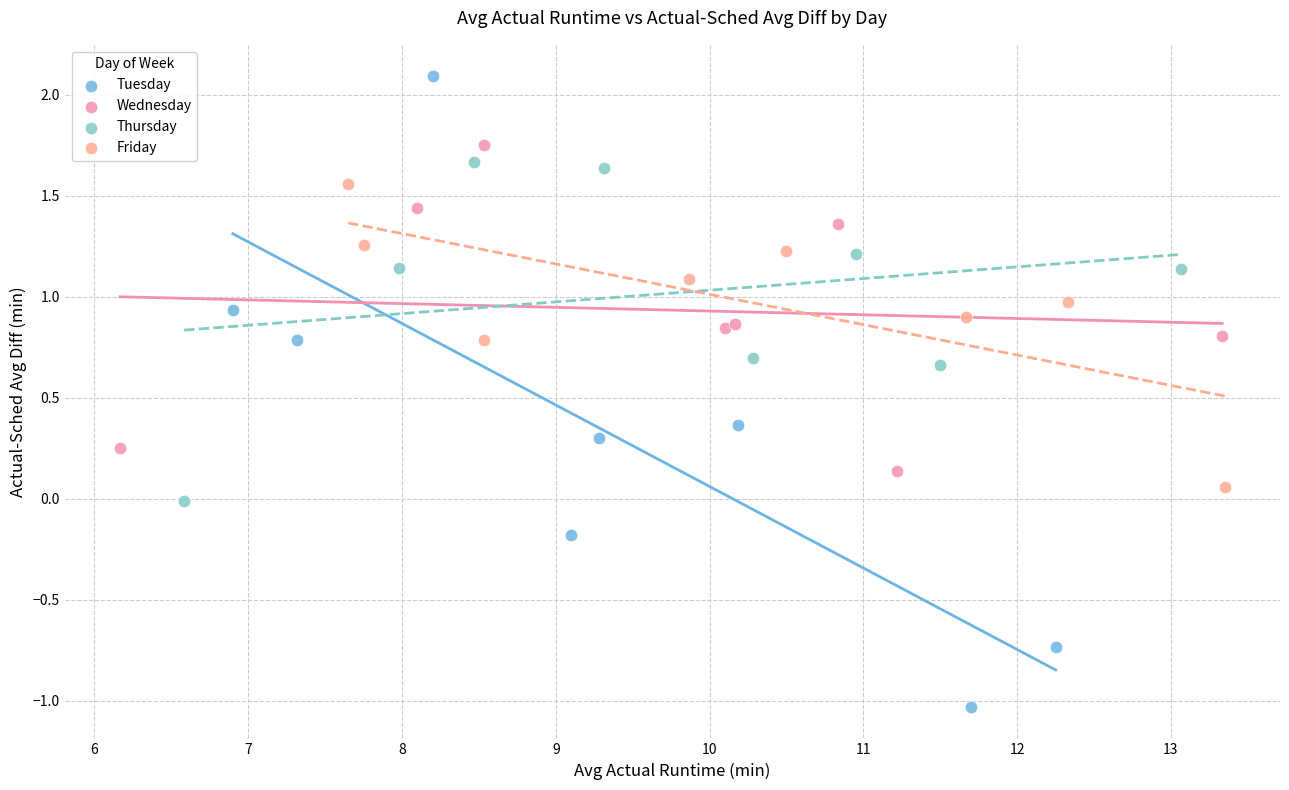

Which series has the largest Y range (max minus min)?

Tuesday